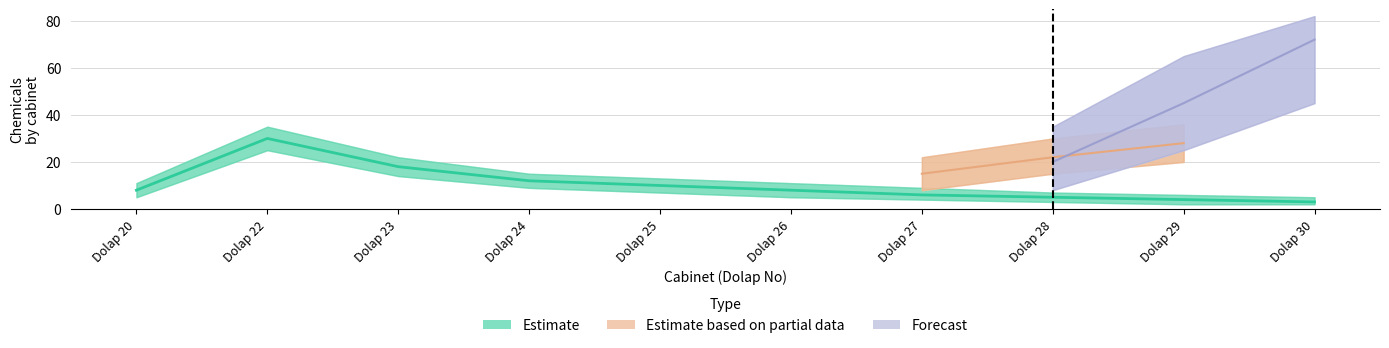

Where is the data nearest to the value 16?

Dolap 23